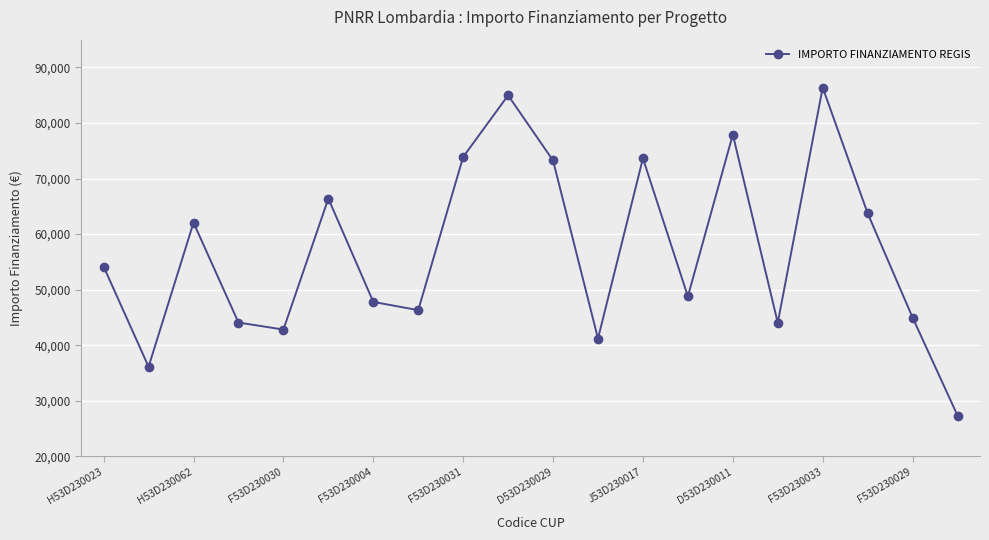

What is the value of the 15th point from the left?

77926.5